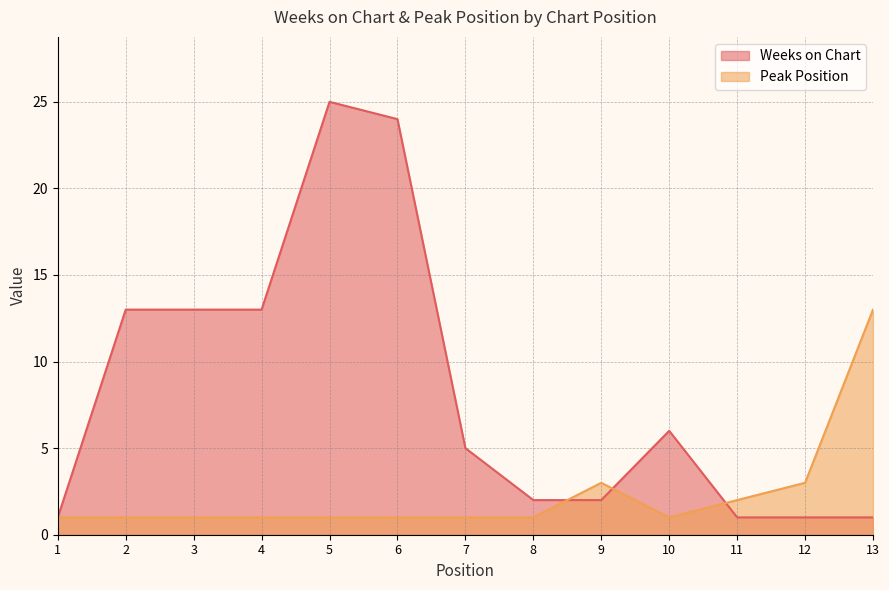

How many interior local valleys does the Peak Position series have?

1